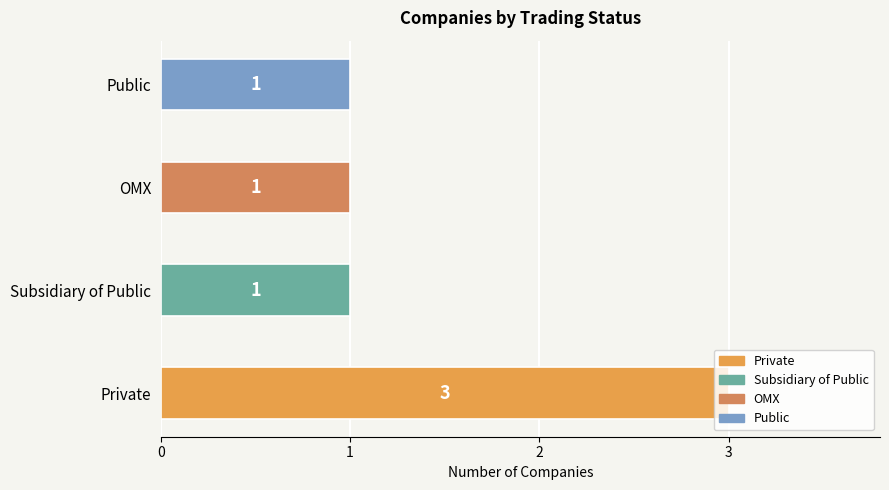

True or false: the data shows 1 at Subsidiary of Public.

True